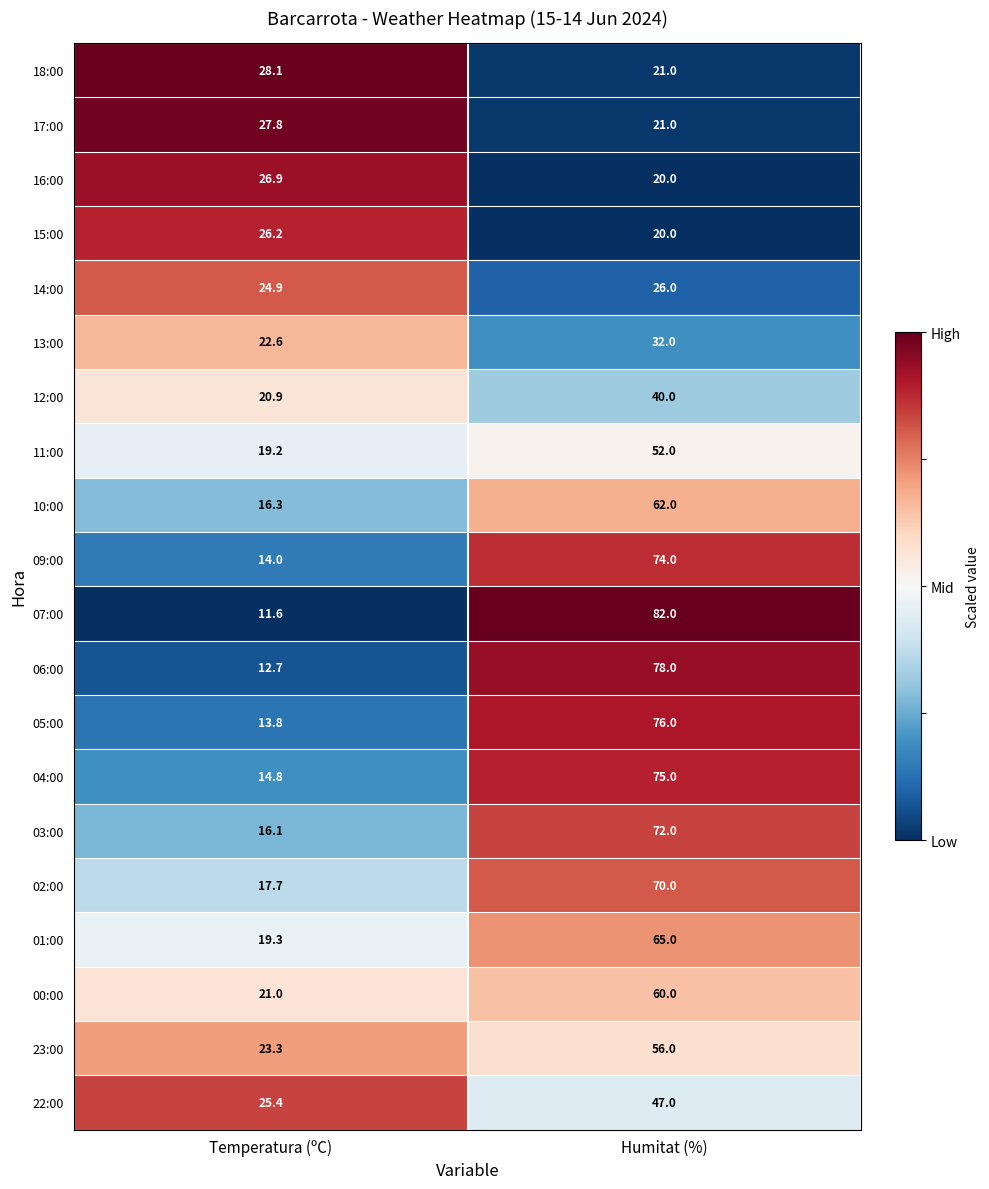

What is the difference between the 16:00 values at Humitat (%) and Temperatura (ºC)?

6.9